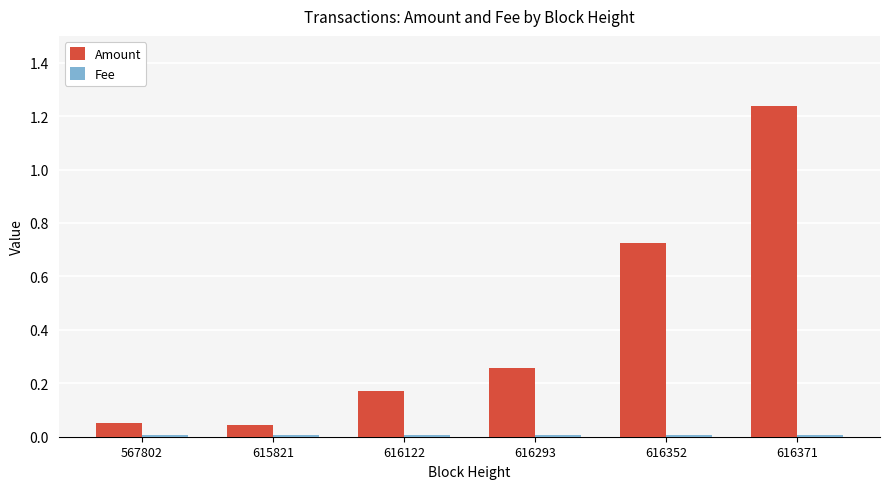

Is it true that Amount equals 1.0 at 616352?

False